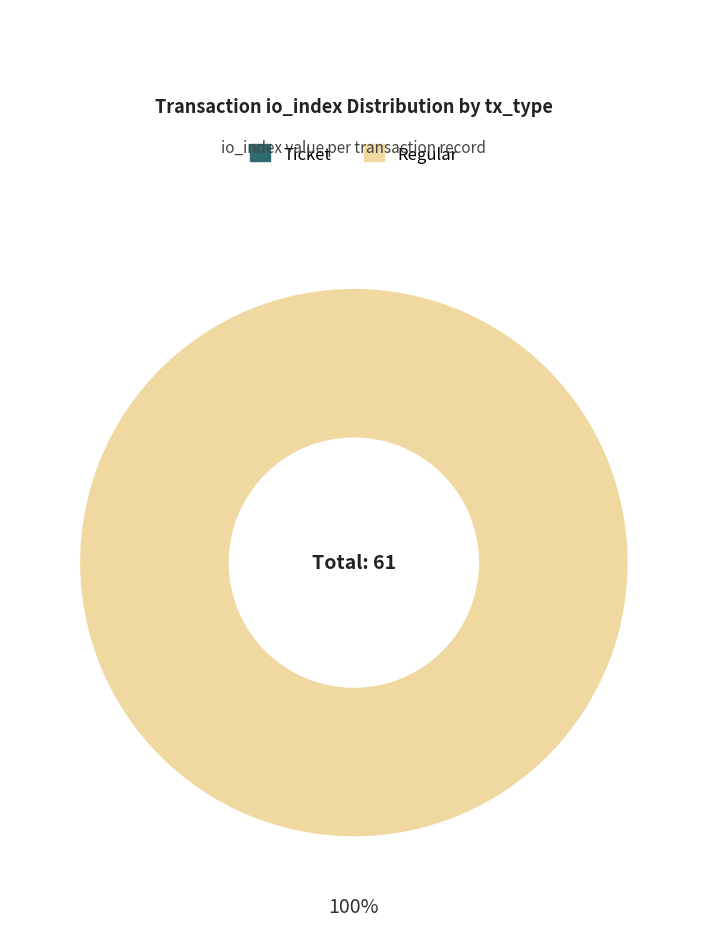

What is the largest slice in the pie chart?

Regular